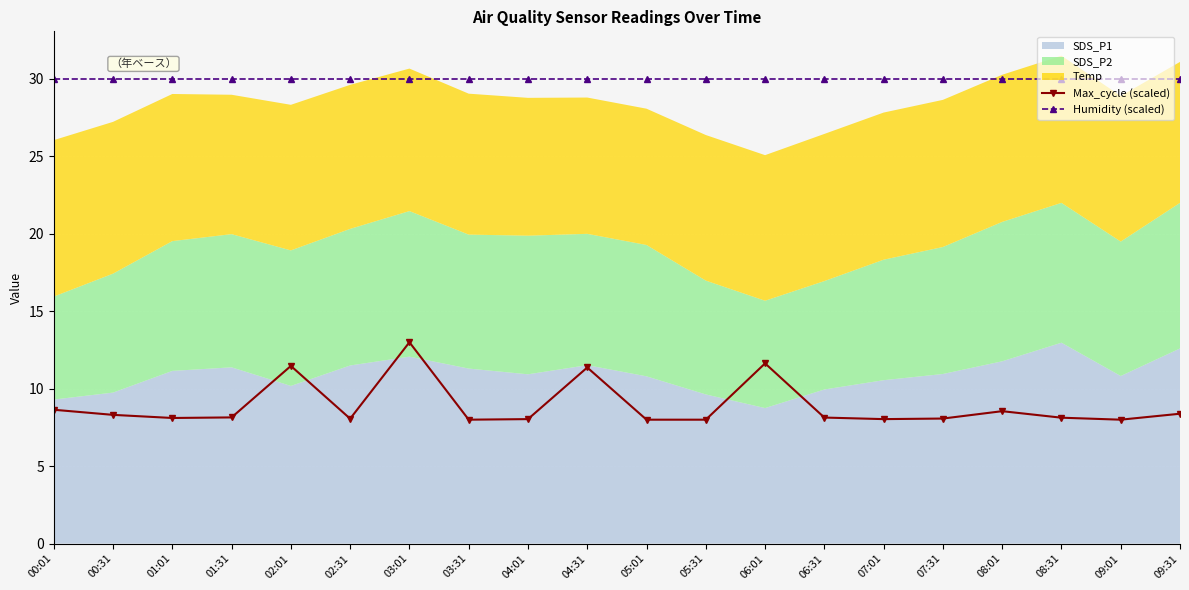

The Max_cycle (scaled) series shows 8.3 at 00:31. True or false?

True